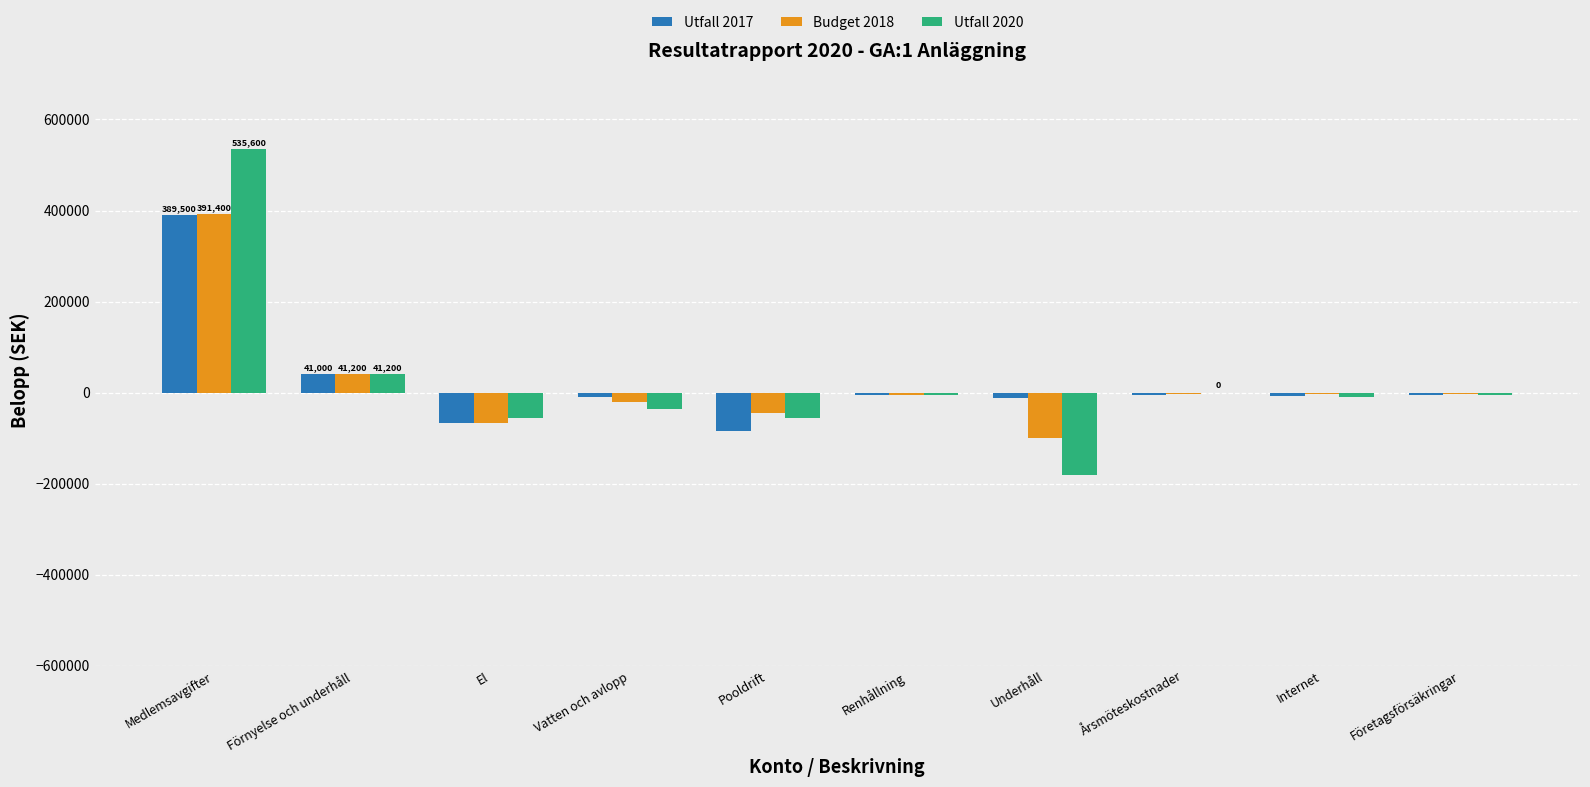

What is the maximum value shown in the chart?

535600